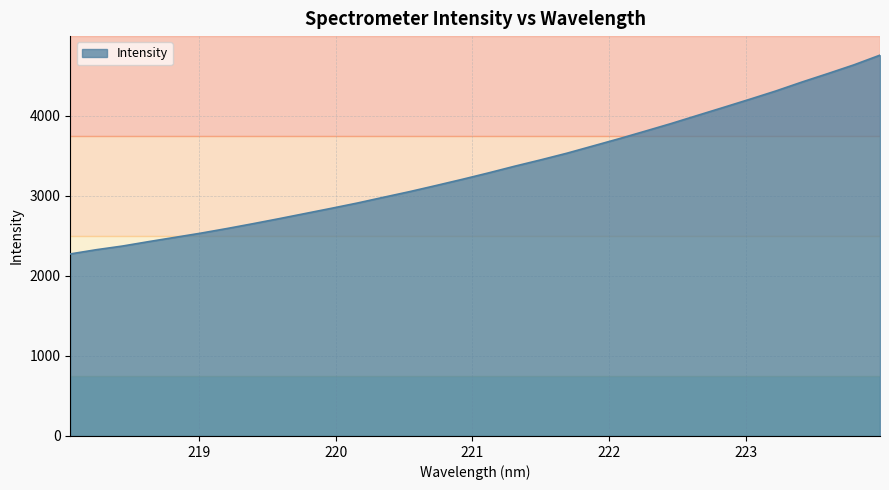

How many categories are shown in the chart?

32